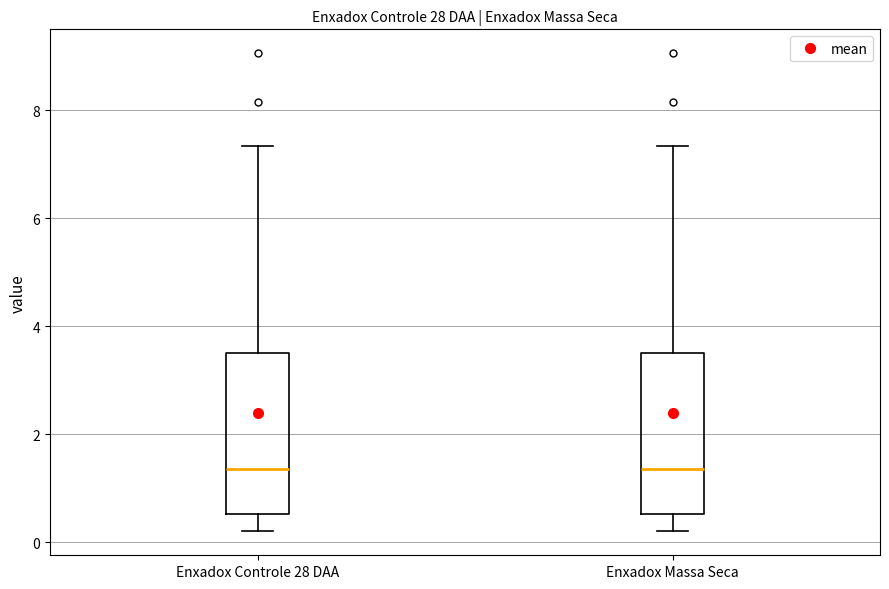

Reading left to right, read every box against the y-axis: the position of its median line, the range the box covers, and the ends of its whiskers. The values are not printed on the chart, so give them approximately, as read against the axis.

Enxadox Controle 28 DAA: median 1.4, box 0.6 to 3.6, whiskers 0.2 to 7.4
Enxadox Massa Seca: median 1.4, box 0.6 to 3.6, whiskers 0.2 to 7.4